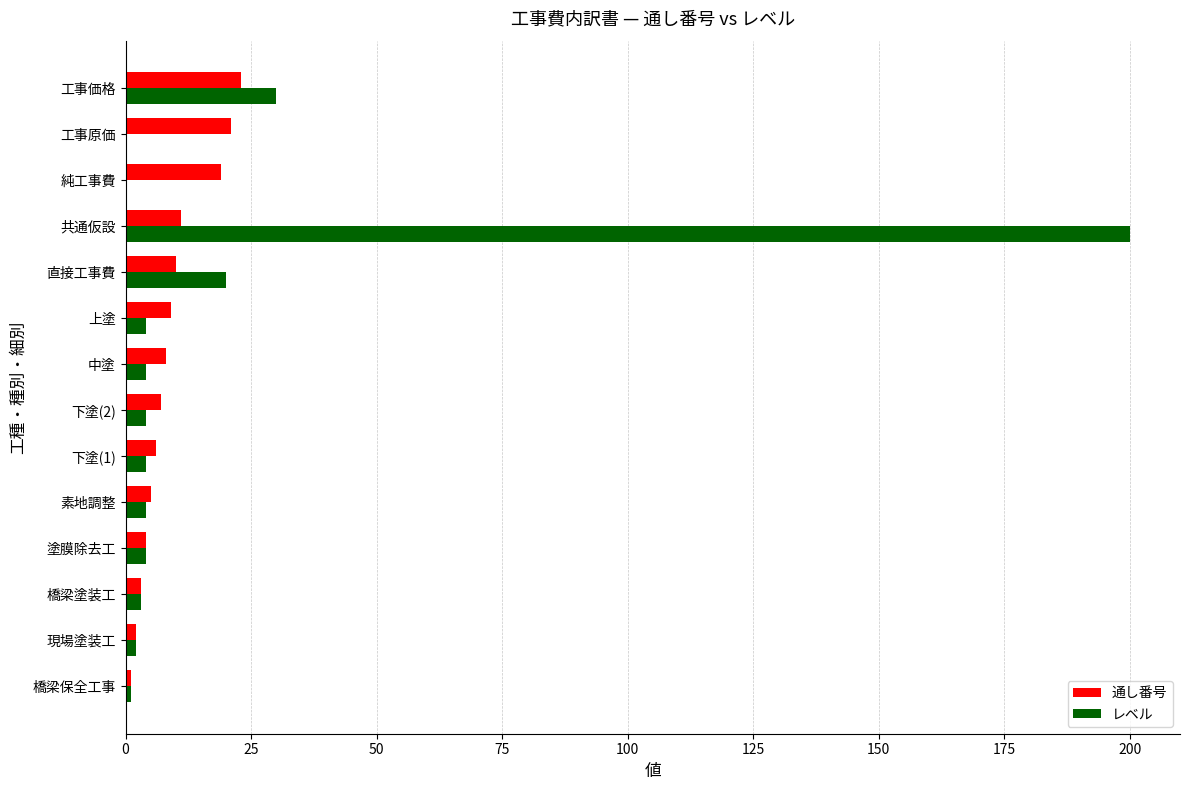

What is the sum of all レベル values?

280